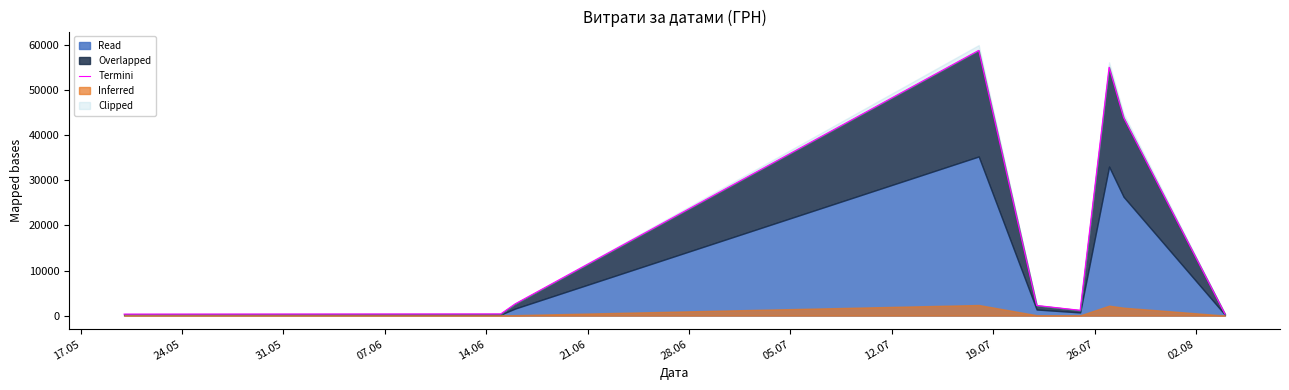

What is the maximum value shown in the chart?

58840.0